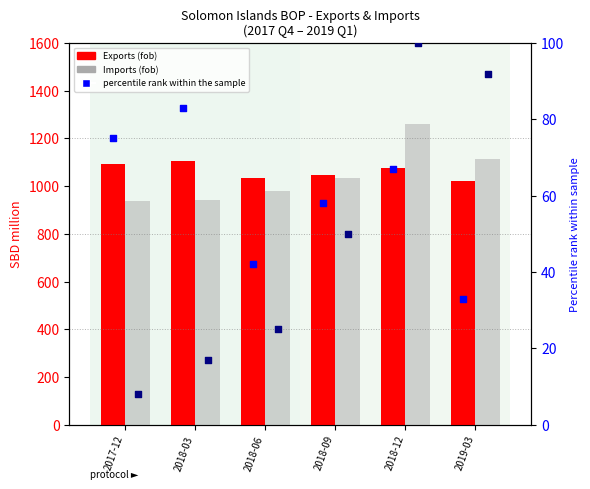

Which series has the widest spread of Y values?

Imports (fob)